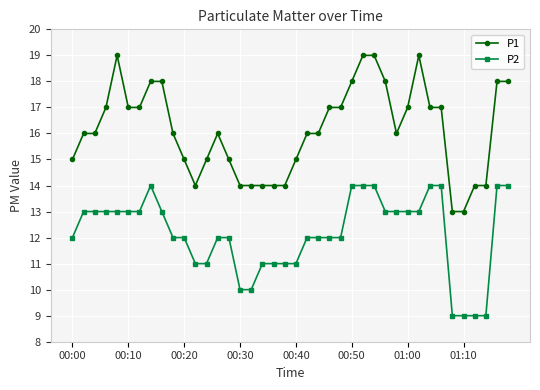

List the series in order of their overall mean, lowest first.

P2, P1